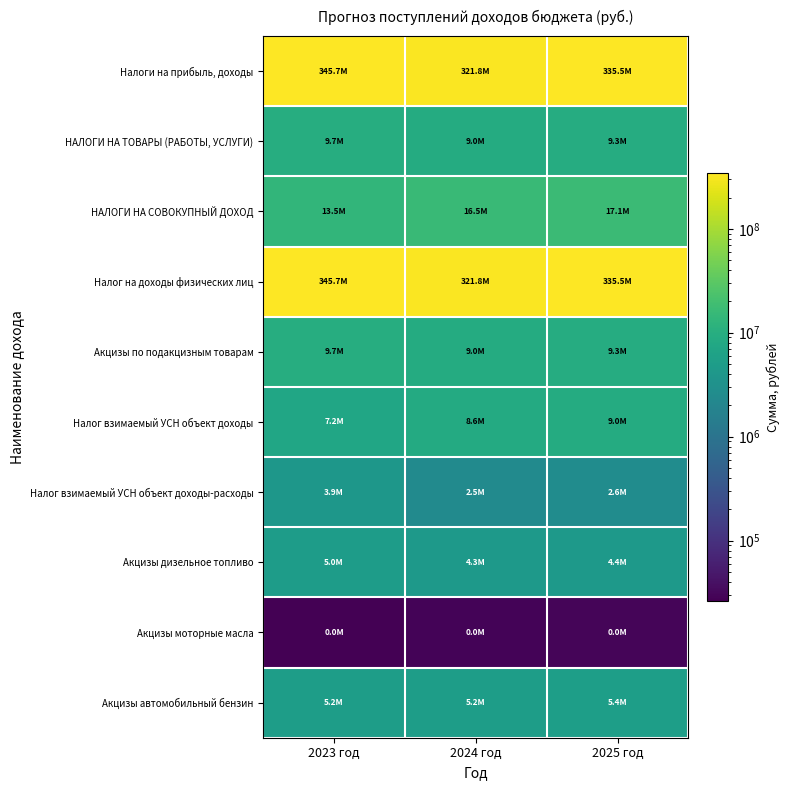

Which series has the largest range (max minus min)?

Налоги на прибыль, доходы